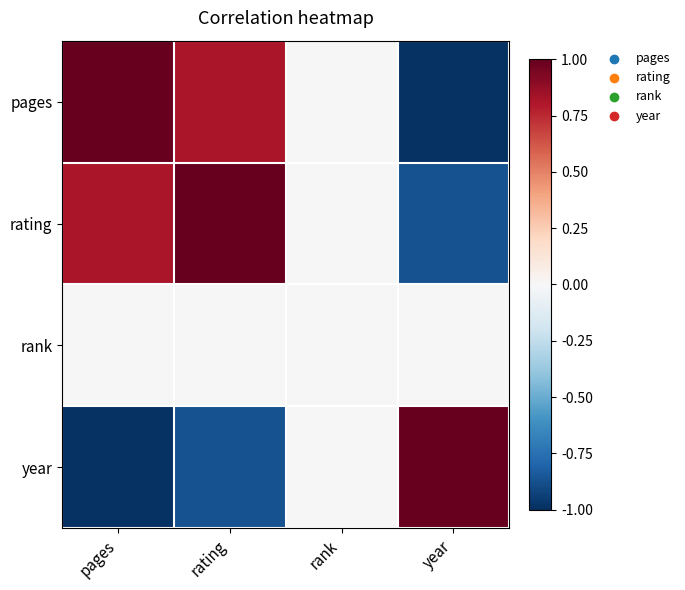

Rank the series by their maximum value, from highest to lowest.

pages, rating, year, rank